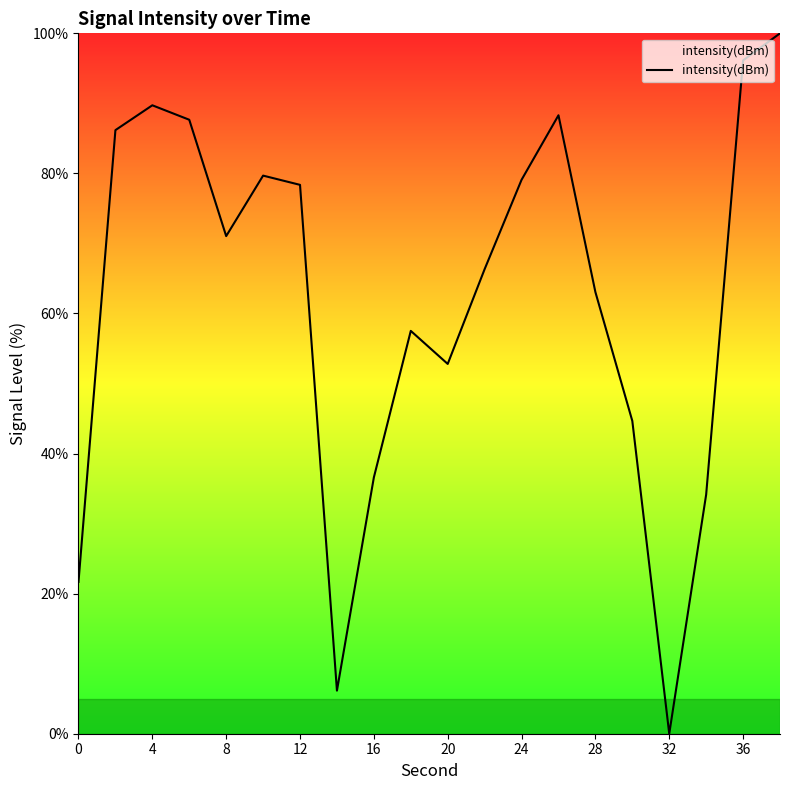

What is the average value?

62.0